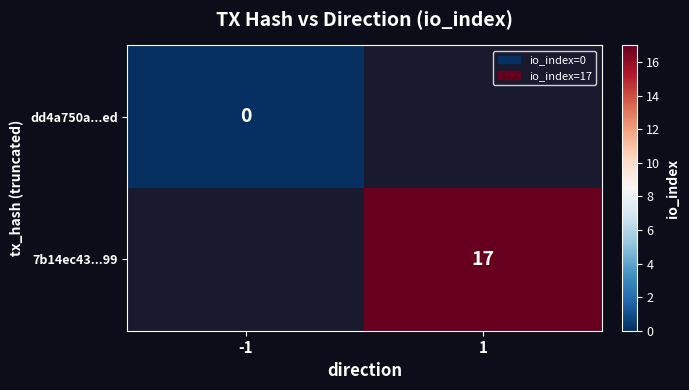

Is the value of dd4a750a...ed at -1 greater than the value of 7b14ec43...99 at 1?

No